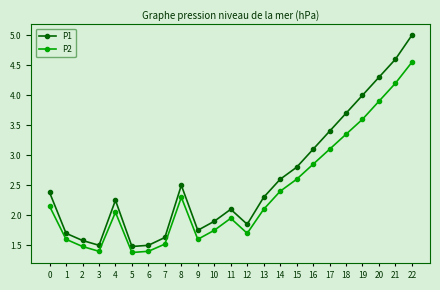

The P1 series shows 4.6 at 21. True or false?

True